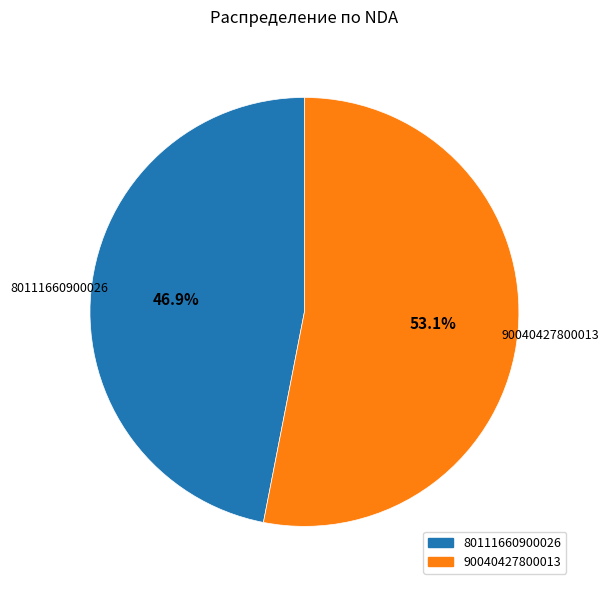

Which category has the biggest portion of the pie?

90040427800013